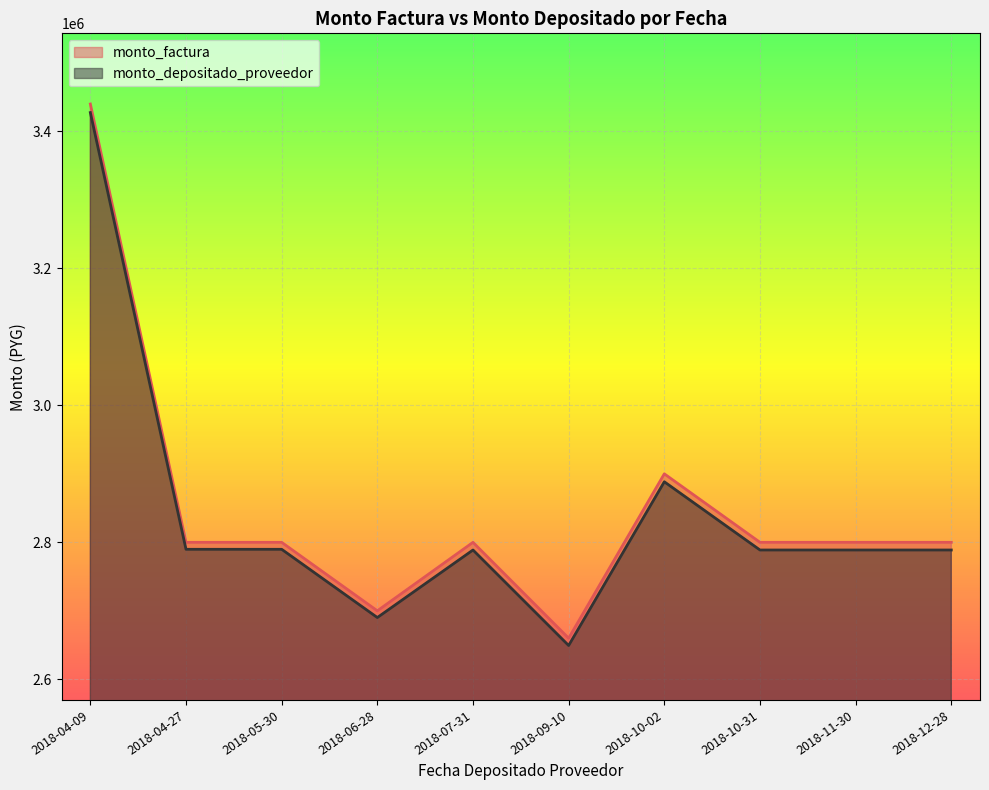

True or false: monto_depositado_proveedor and monto_factura intersect in this chart.

False